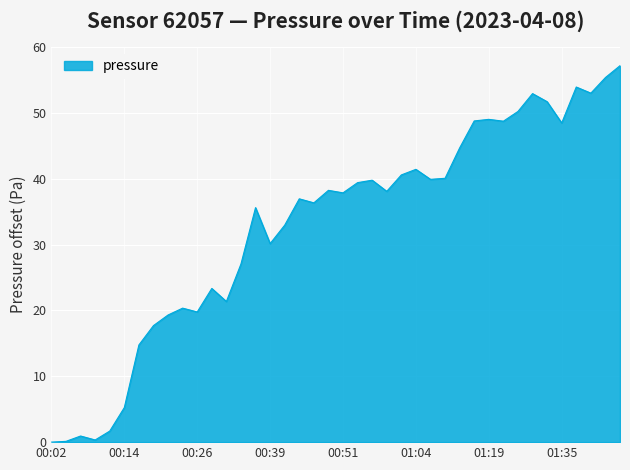

What is the greatest value displayed?

57.2